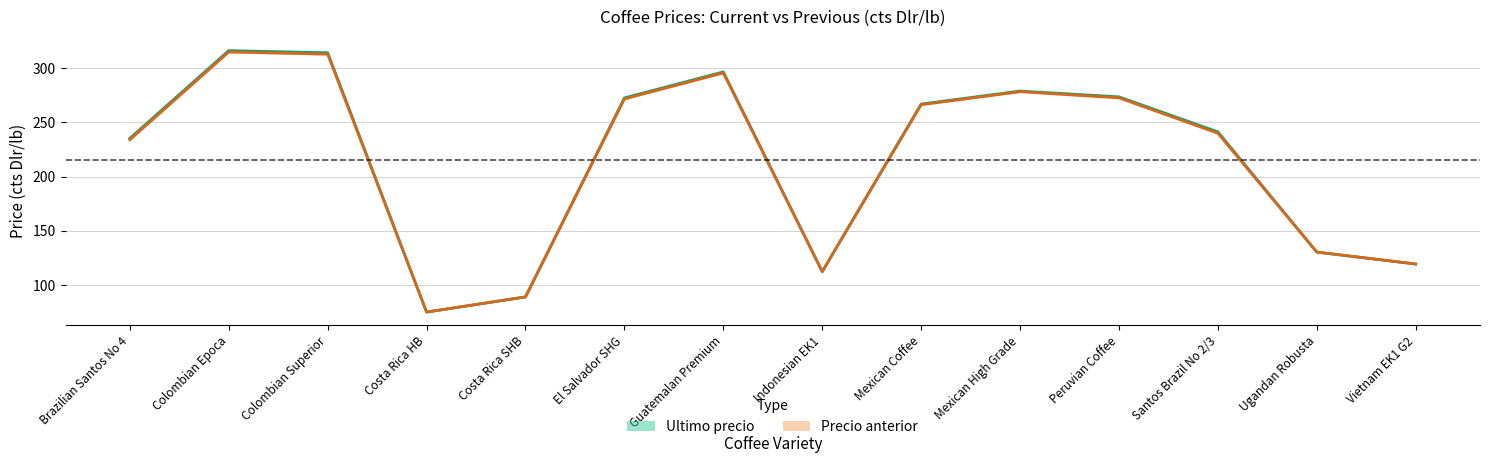

List the series in order of their overall mean, lowest first.

Precio anterior, Ultimo precio